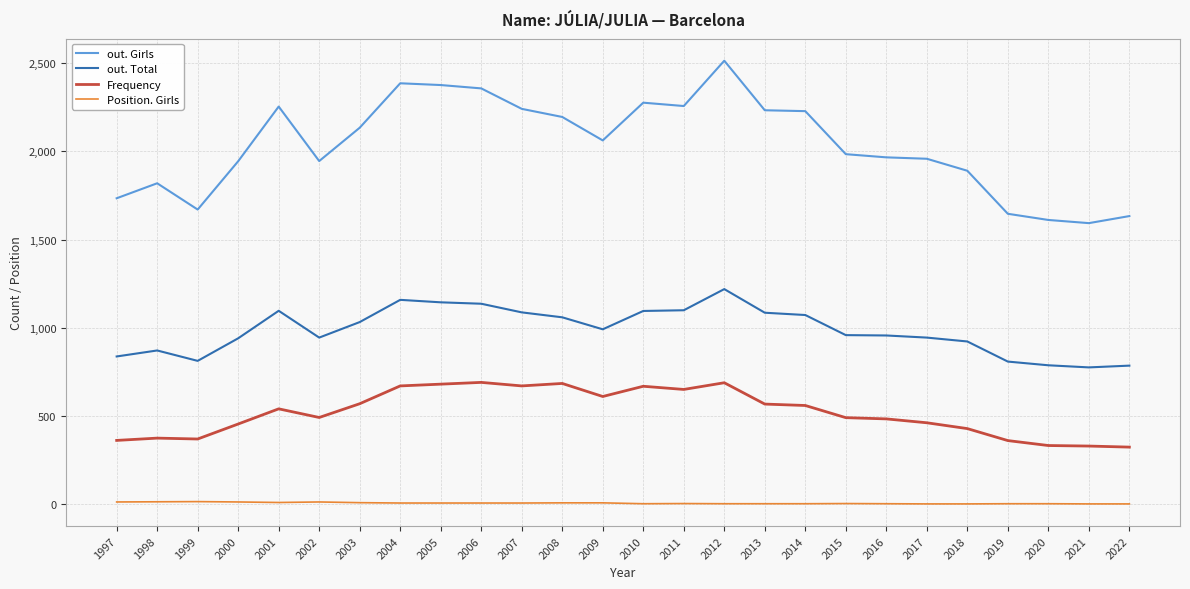

Which series has the largest total across all categories?

out. Girls